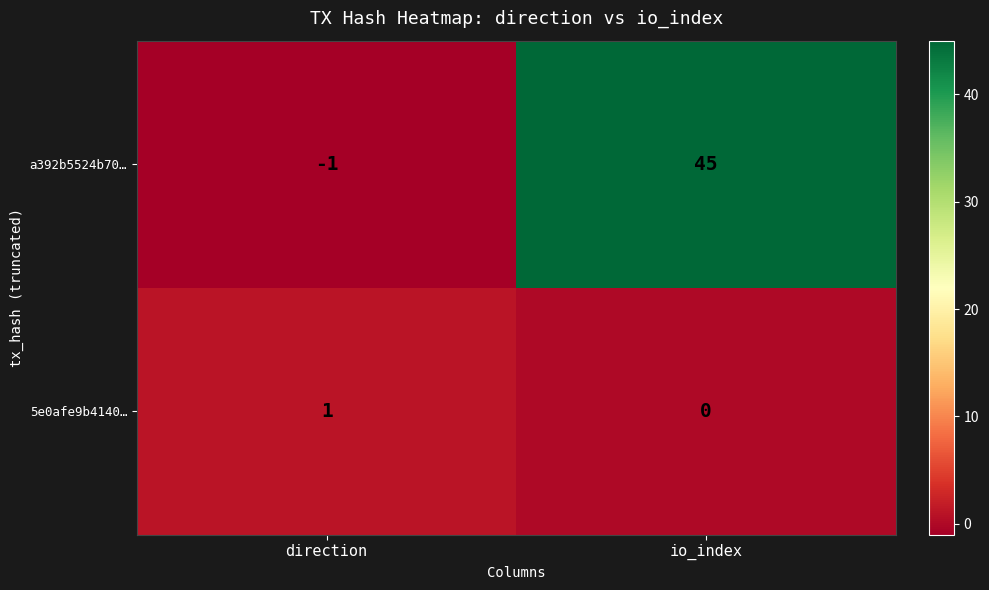

Reading left to right, what are all the values shown in this chart?

a392b5524b70…: -1	45
5e0afe9b4140…: 1	0